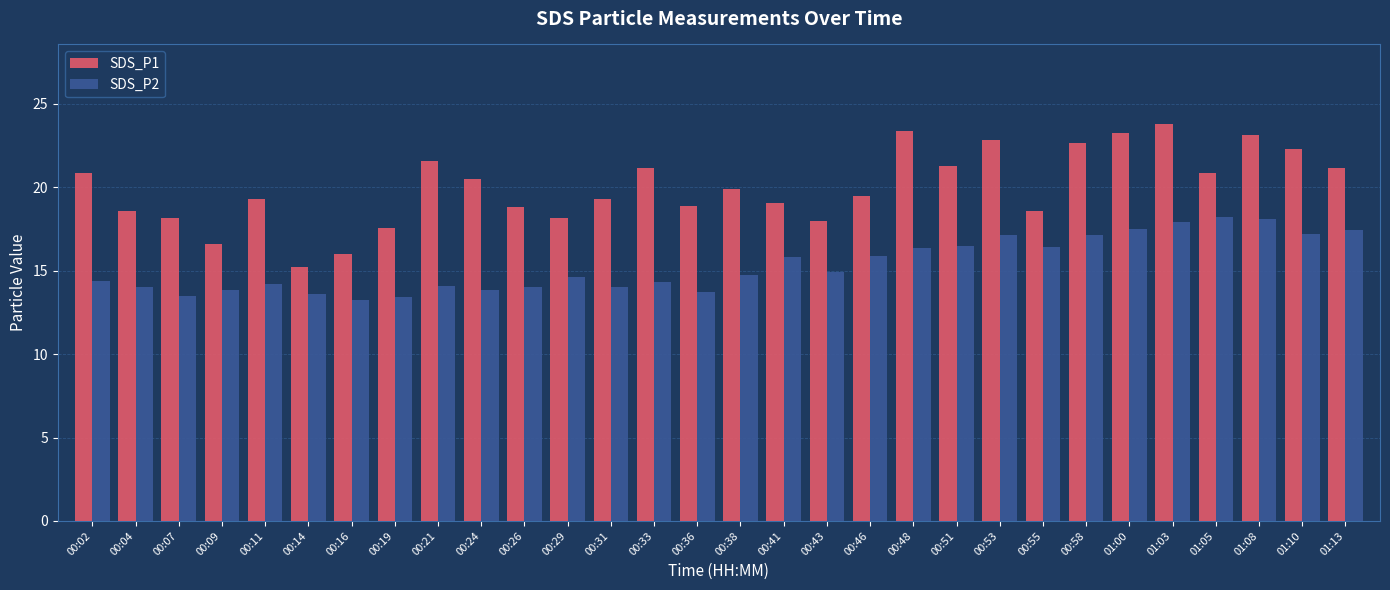

What is the label of the 12th bar from the left?

00:29